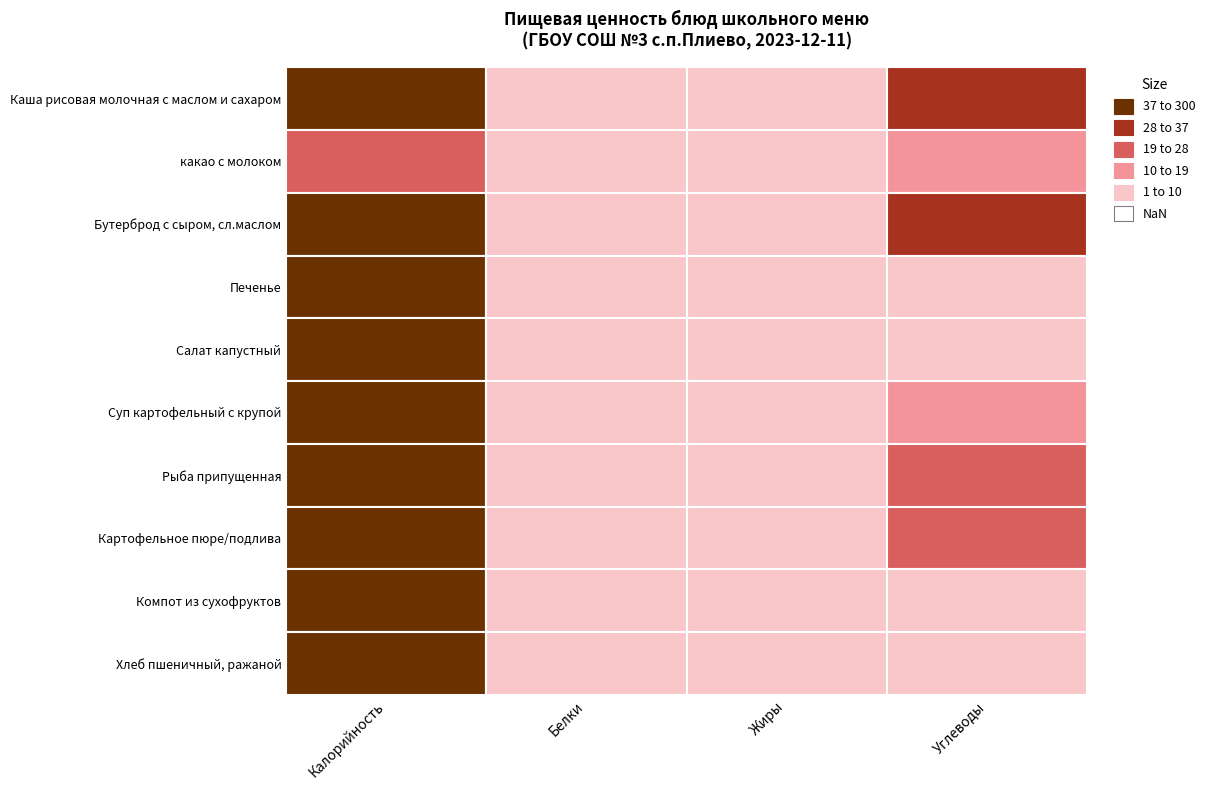

What is the sum of all Салат капустный values?

54